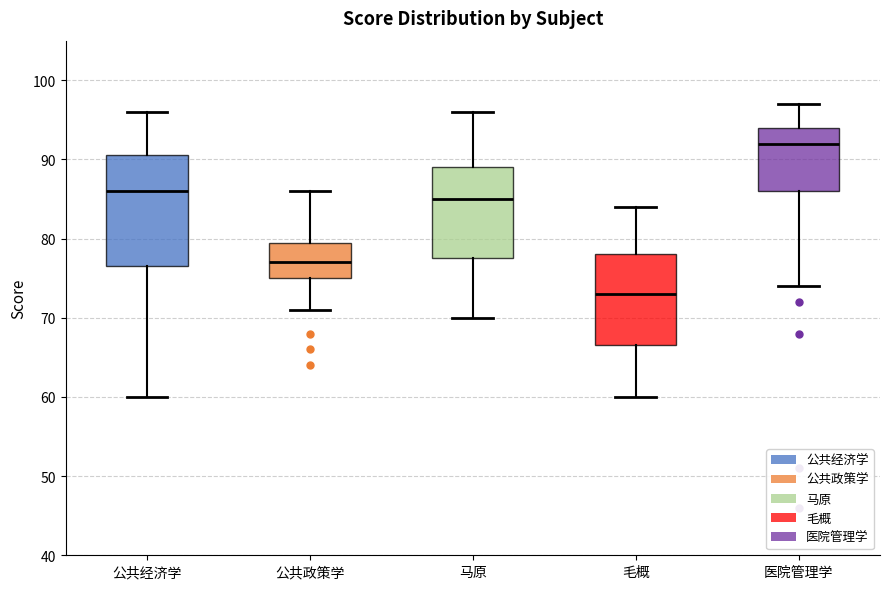

Which box has the lowest median line?

毛概